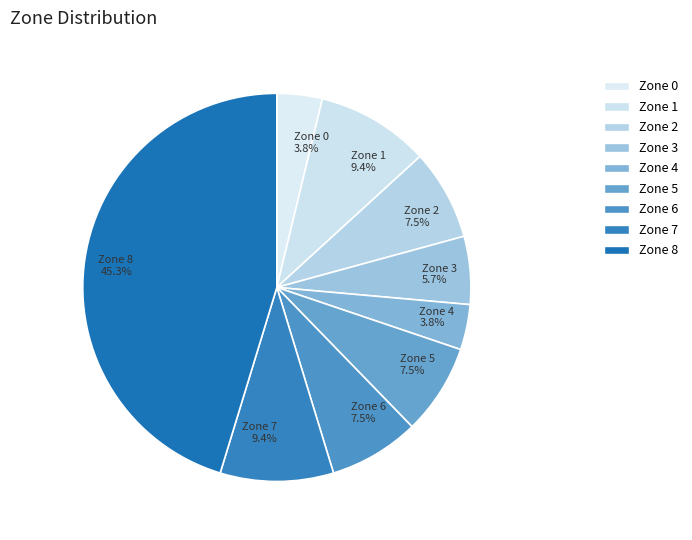

How many segments does this pie chart have?

9